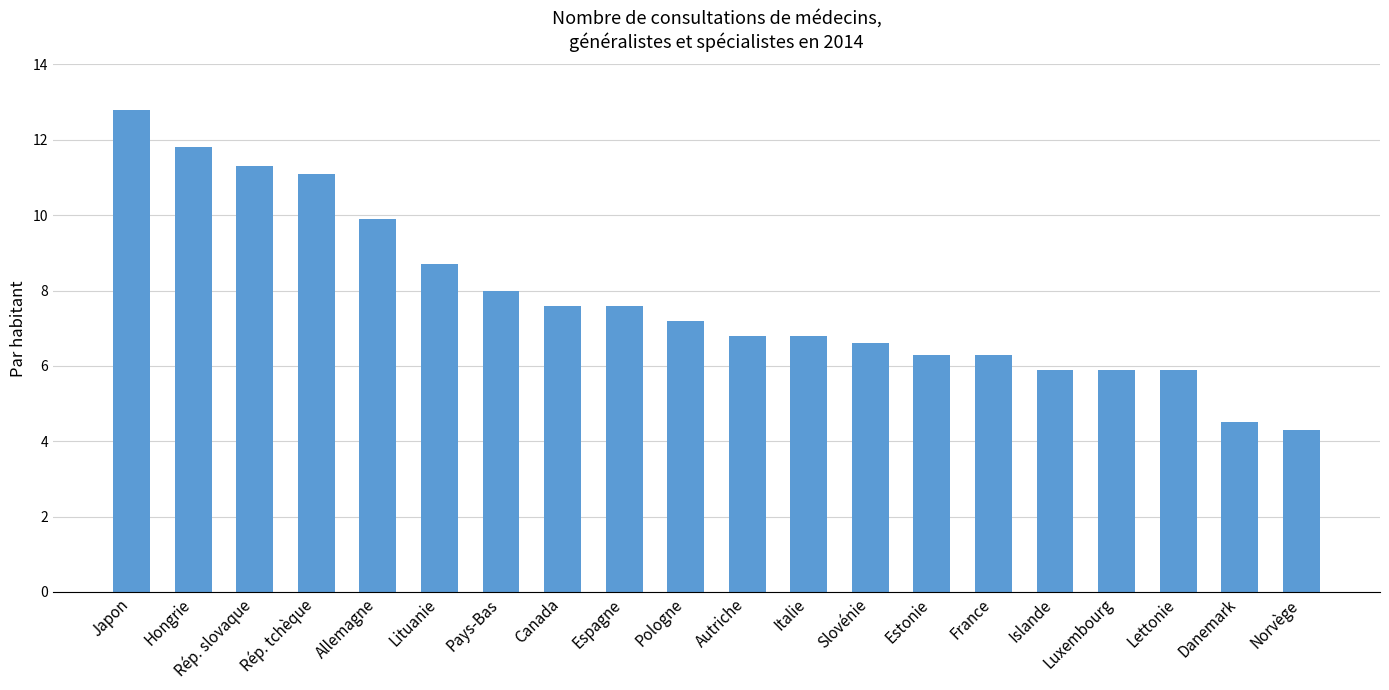

At which label is the value closest to 8?

Pays-Bas